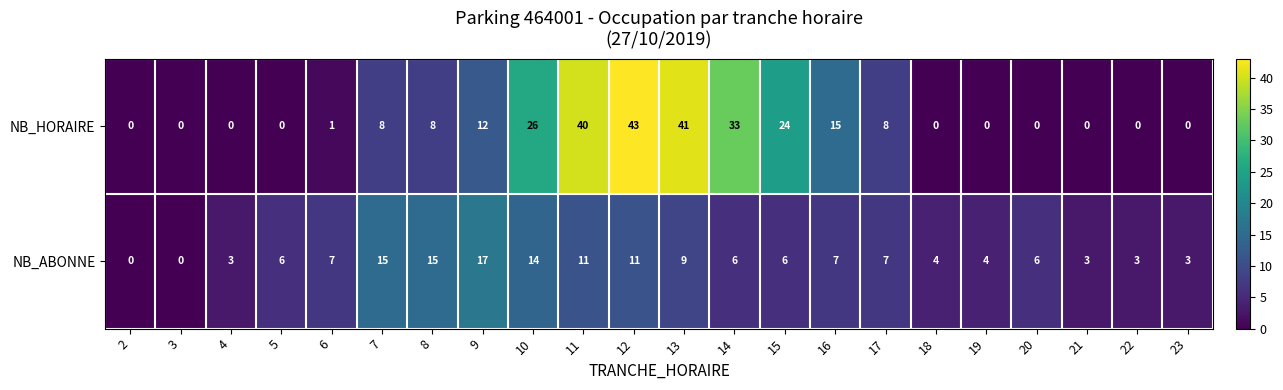

Which series has the largest total across all categories?

NB_HORAIRE